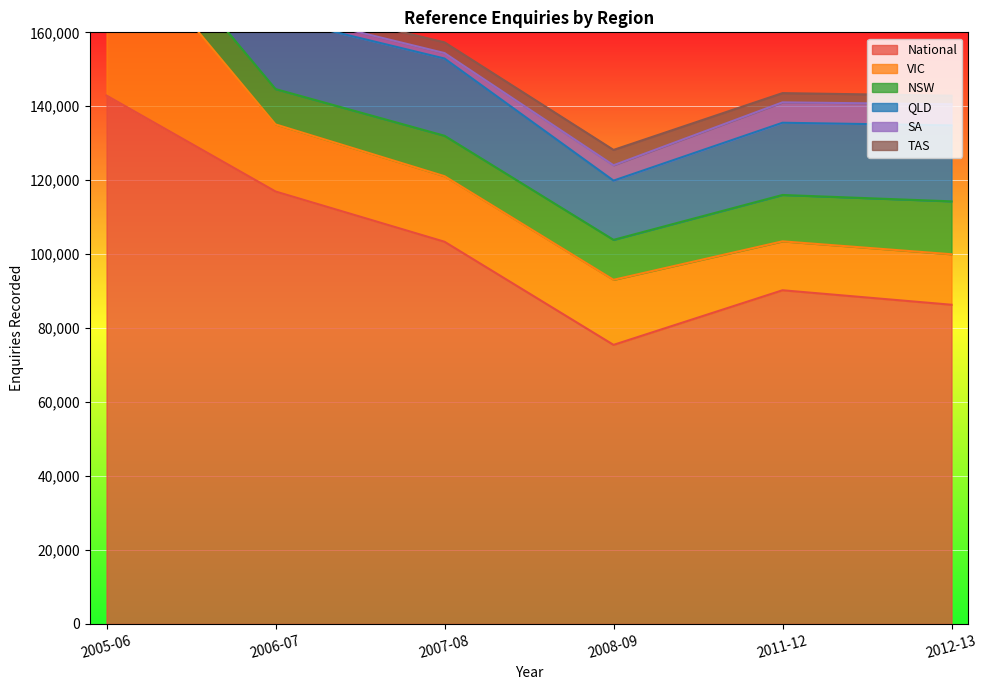

What is the maximum value shown in the chart?

142897